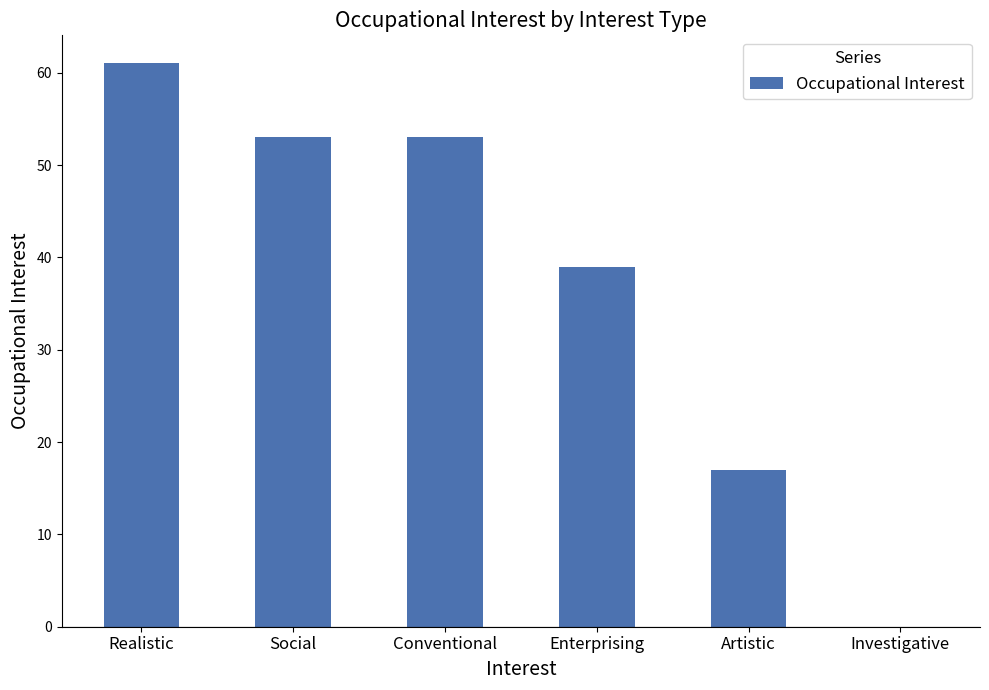

Are the bars horizontal?

No